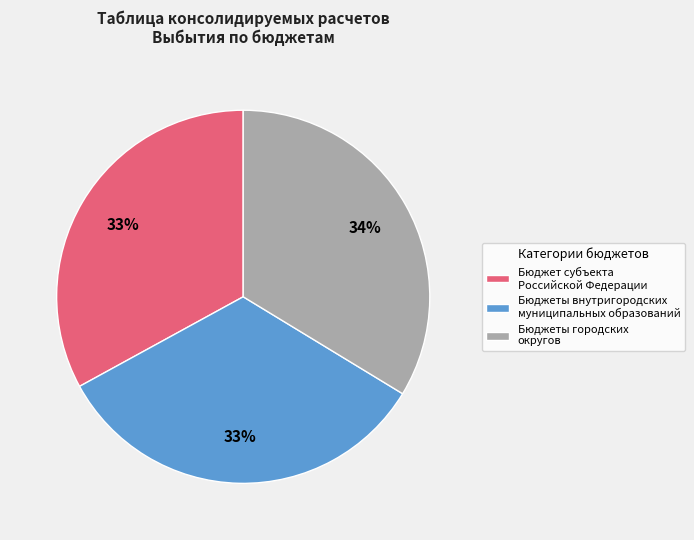

To the nearest percent, what is the average slice percentage?

33%